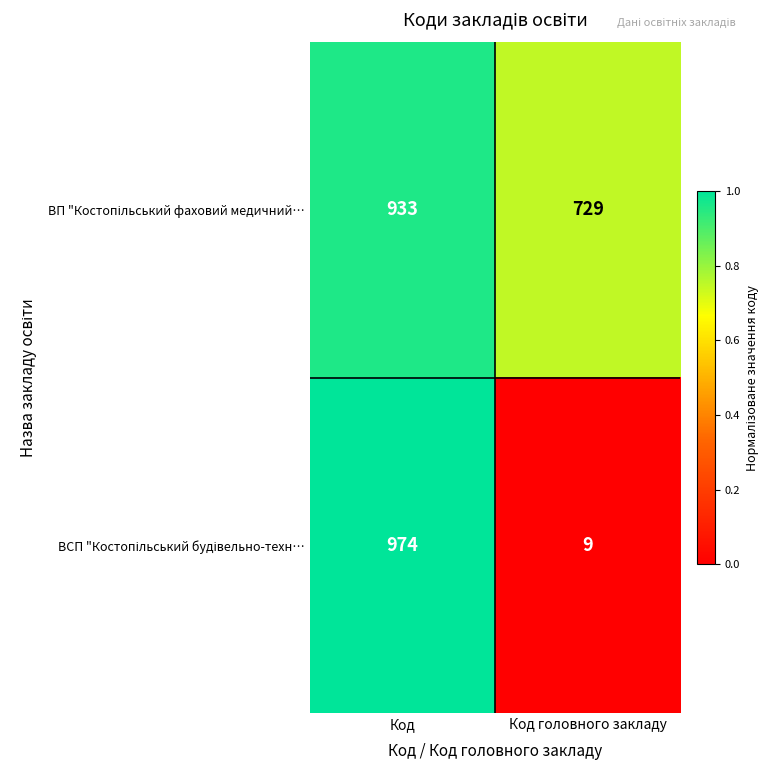

What is the smallest value displayed?

9